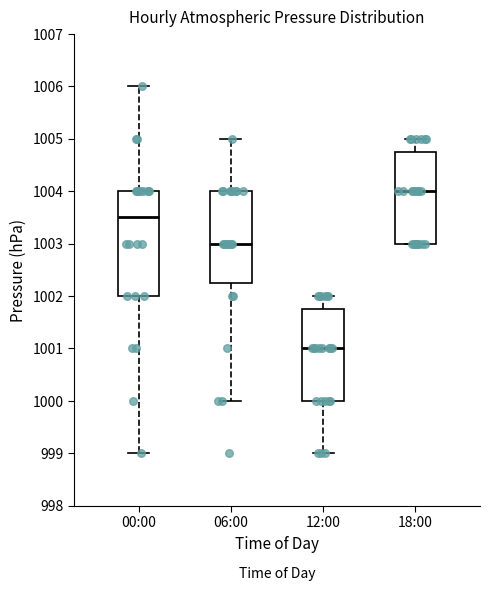

Comparing the boxes themselves (not the whiskers), which one is the tallest?

00:00